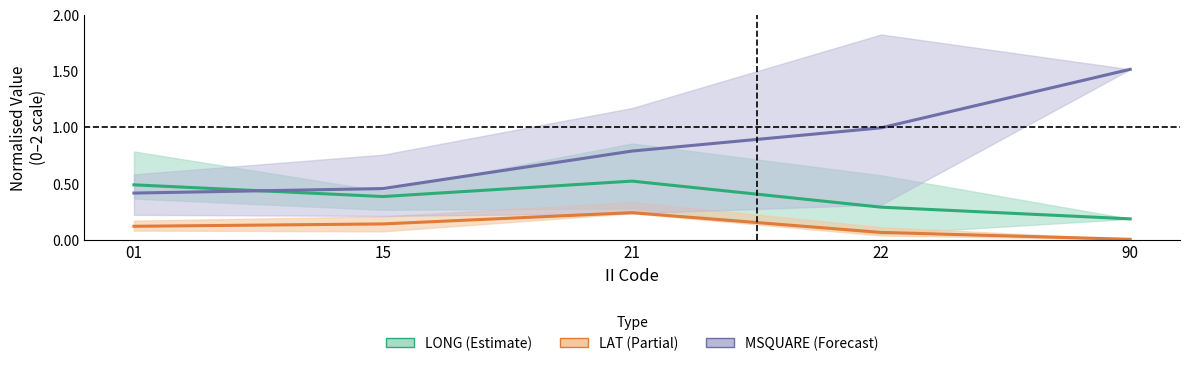

Reading left to right, what are all the values shown in this chart?

LONG: 01=0.5	15=0.4	21=0.5	22=0.3	90=0.2
LAT: 01=0.1	15=0.1	21=0.2	22=0.1	90=0.0
MSQUARE: 01=0.4	15=0.5	21=0.8	22=1.0	90=1.5